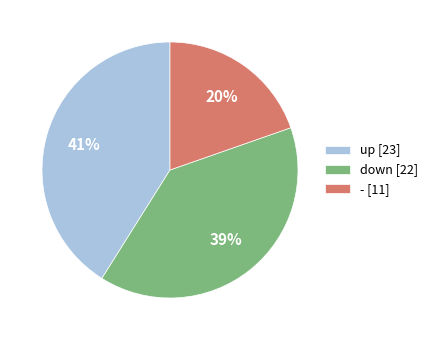

To the nearest percent, what is the average slice percentage?

33%